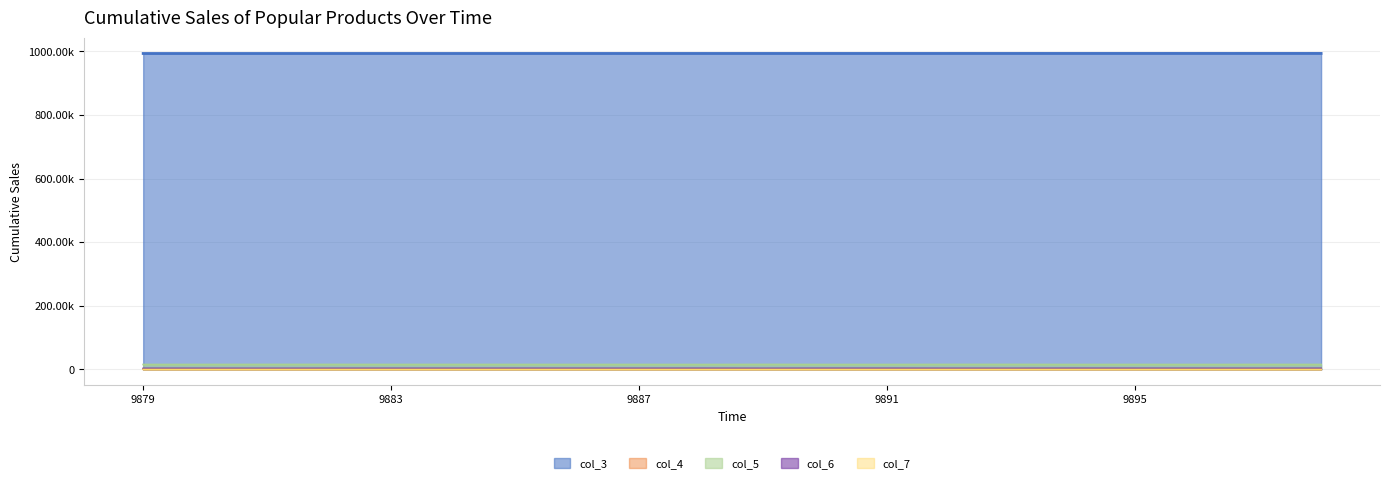

Which series has the largest total across all categories?

col_3